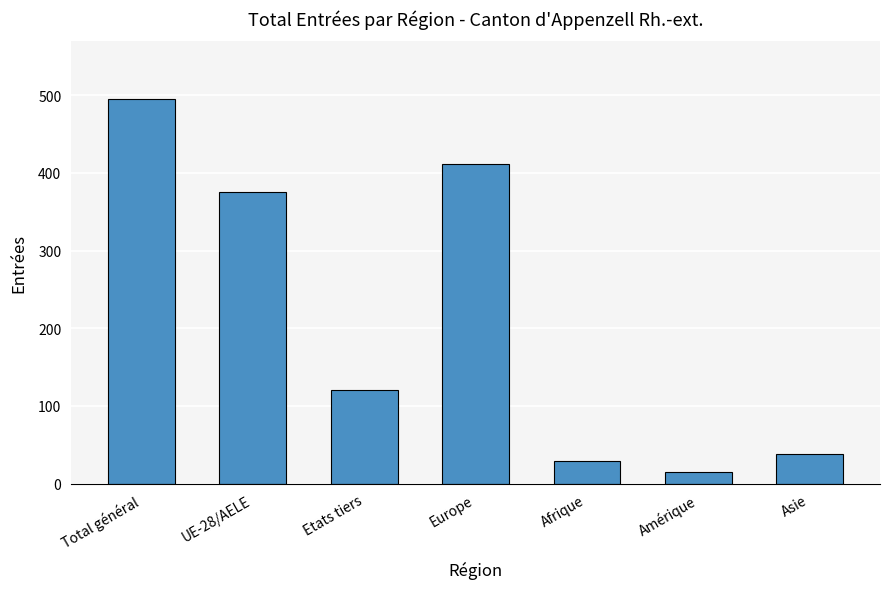

What is the minimum value shown in the chart?

15